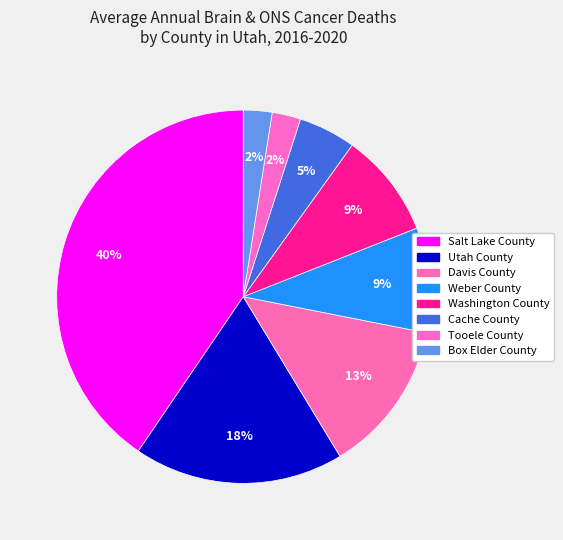

How many slices are in this pie chart?

8